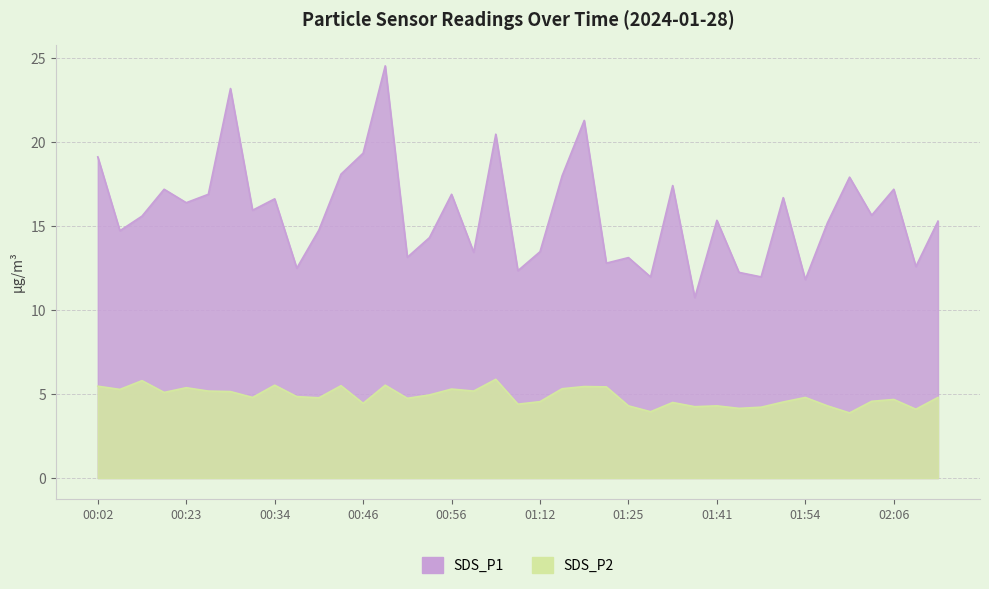

Rank the categories by SDS_P1 value from lowest to highest.

01:38, 01:54, 01:31, 01:48, 01:44, 01:05, 00:36, 02:09, 01:22, 01:25, 00:51, 00:59, 01:12, 00:54, 00:04, 00:40, 01:57, 02:12, 01:41, 00:07, 02:03, 00:31, 00:23, 00:34, 01:51, 00:26, 00:56, 00:09, 02:06, 01:34, 02:00, 01:16, 00:43, 00:02, 00:46, 01:02, 01:19, 00:29, 00:48